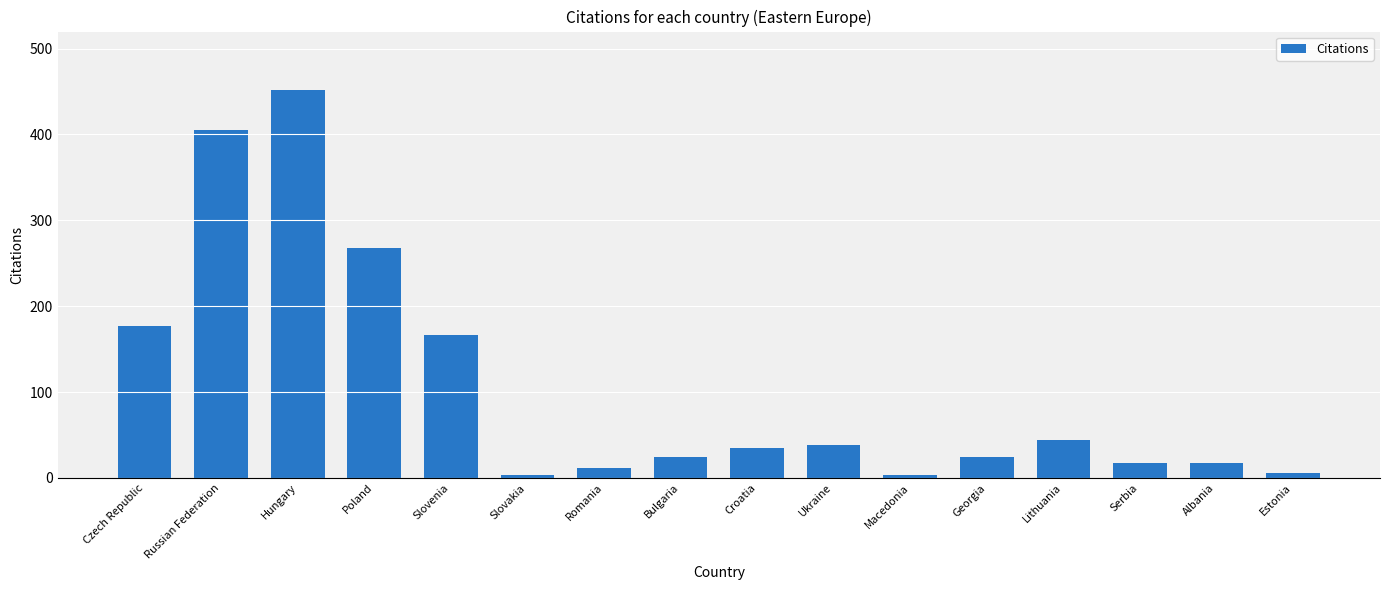

What is the label of the 2nd bar from the right?

Albania